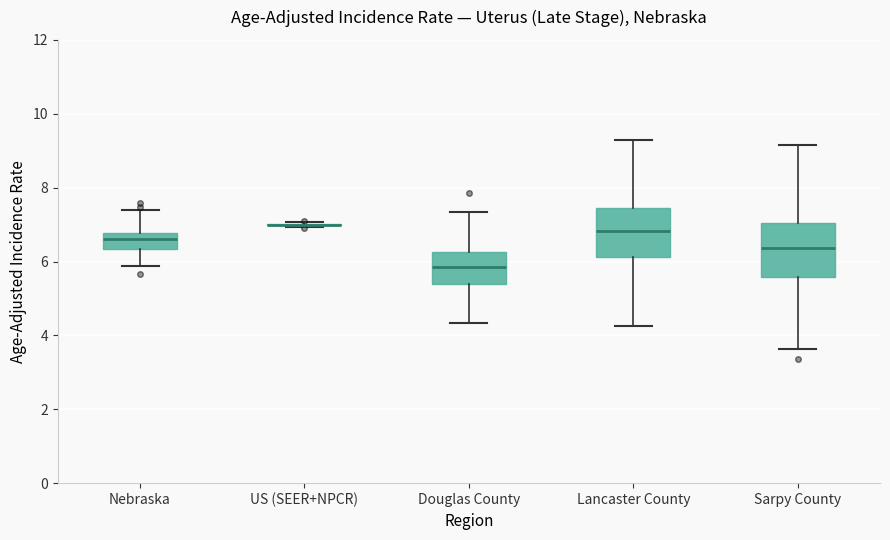

Reading left to right, transcribe this box plot: for each box, give where its median line is, the range the box spans, and where its two whiskers end, as read against the y-axis. The values are not printed on the chart, so give them approximately, as read against the axis.

Nebraska: median 6.6, box 6.4 to 6.8, whiskers 5.8 to 7.4
US (SEER+NPCR): box collapsed to a line at 7.0, whiskers 7.0 to 7.0
Douglas County: median 5.8, box 5.4 to 6.2, whiskers 4.4 to 7.4
Lancaster County: median 6.8, box 6.2 to 7.4, whiskers 4.2 to 9.2
Sarpy County: median 6.4, box 5.6 to 7.0, whiskers 3.6 to 9.2